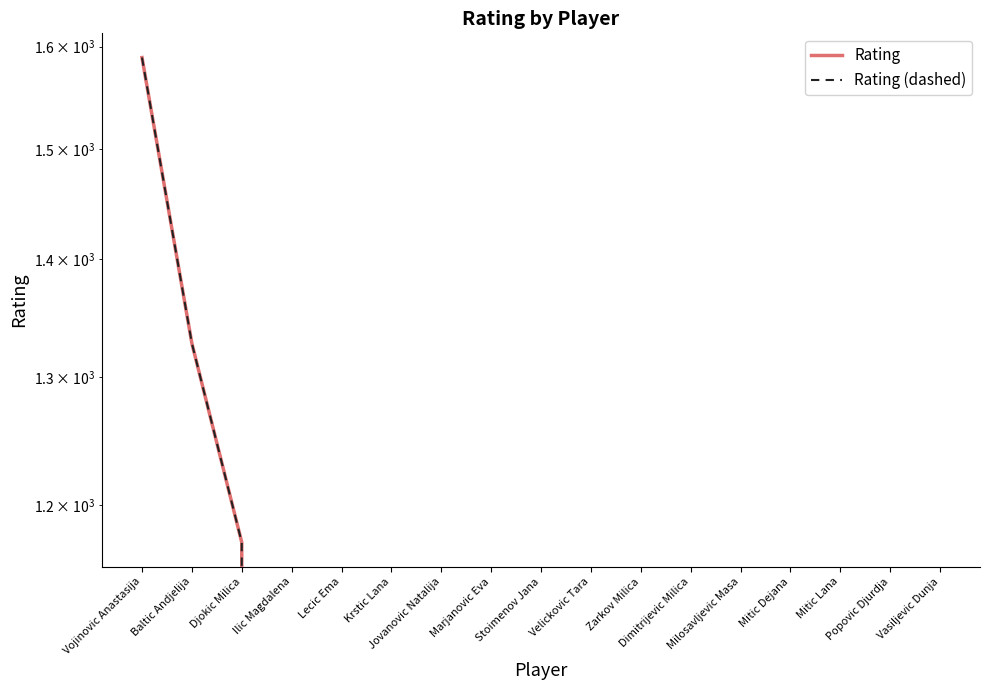

True or false: Rating (dashed) has more than 0 points higher than both neighbors.

False